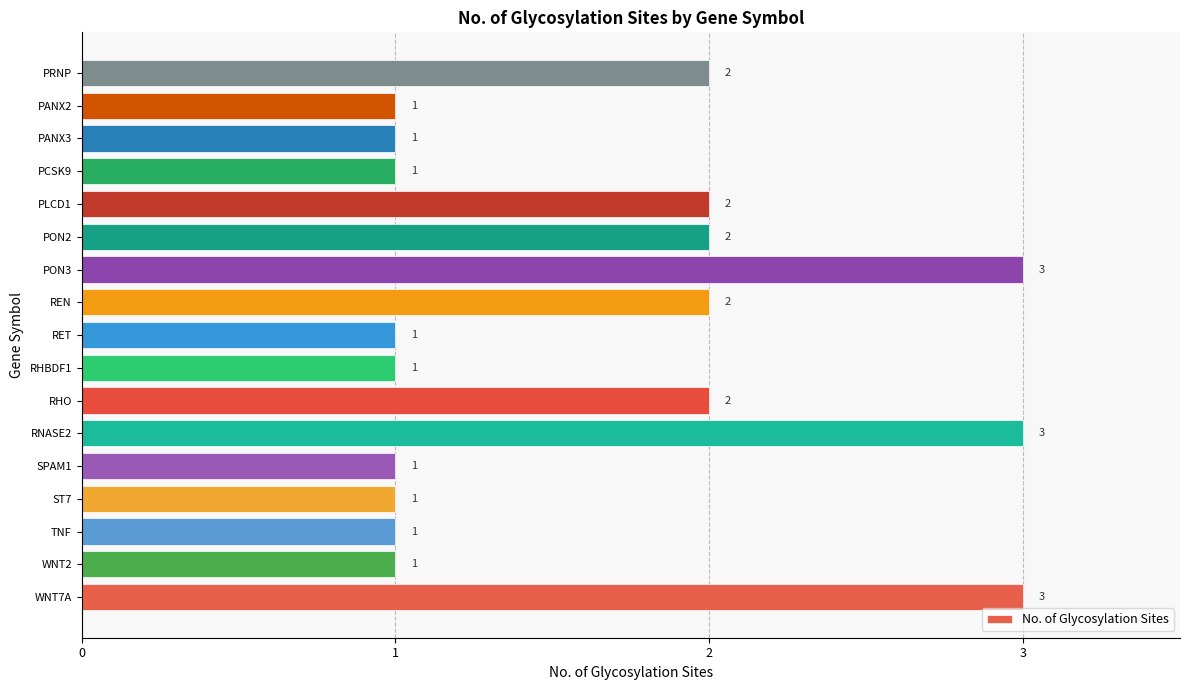

Approximately how many times larger is the value at PANX2 compared to RNASE2?

0.3